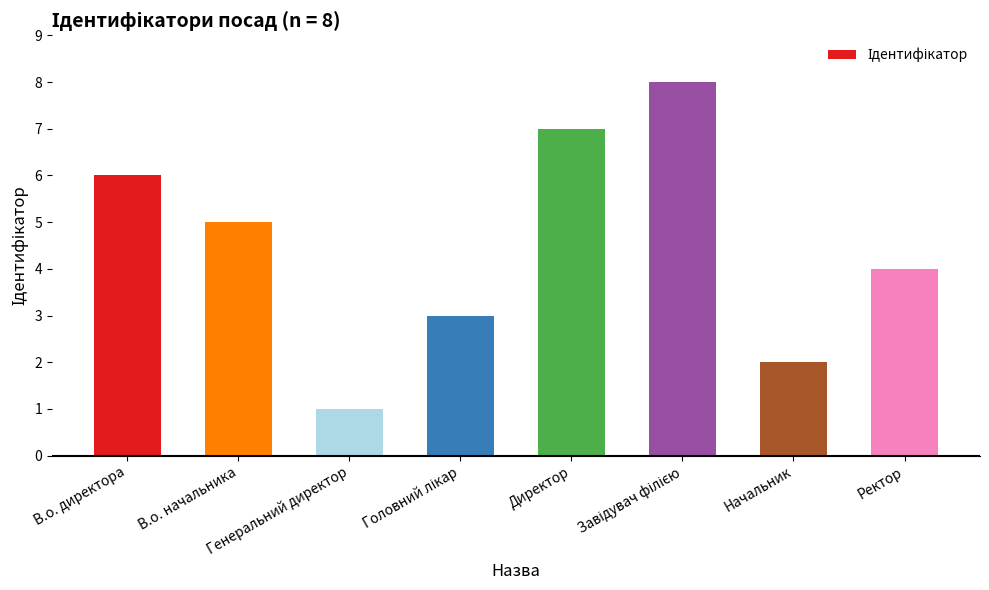

How many values are between 3 and 7?

5